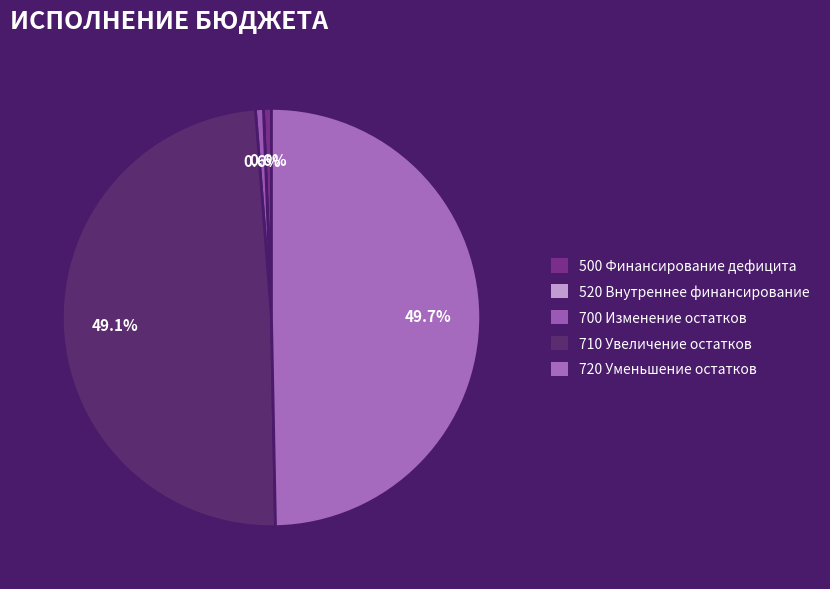

To the nearest percent, what portion does 710 represent?

49%